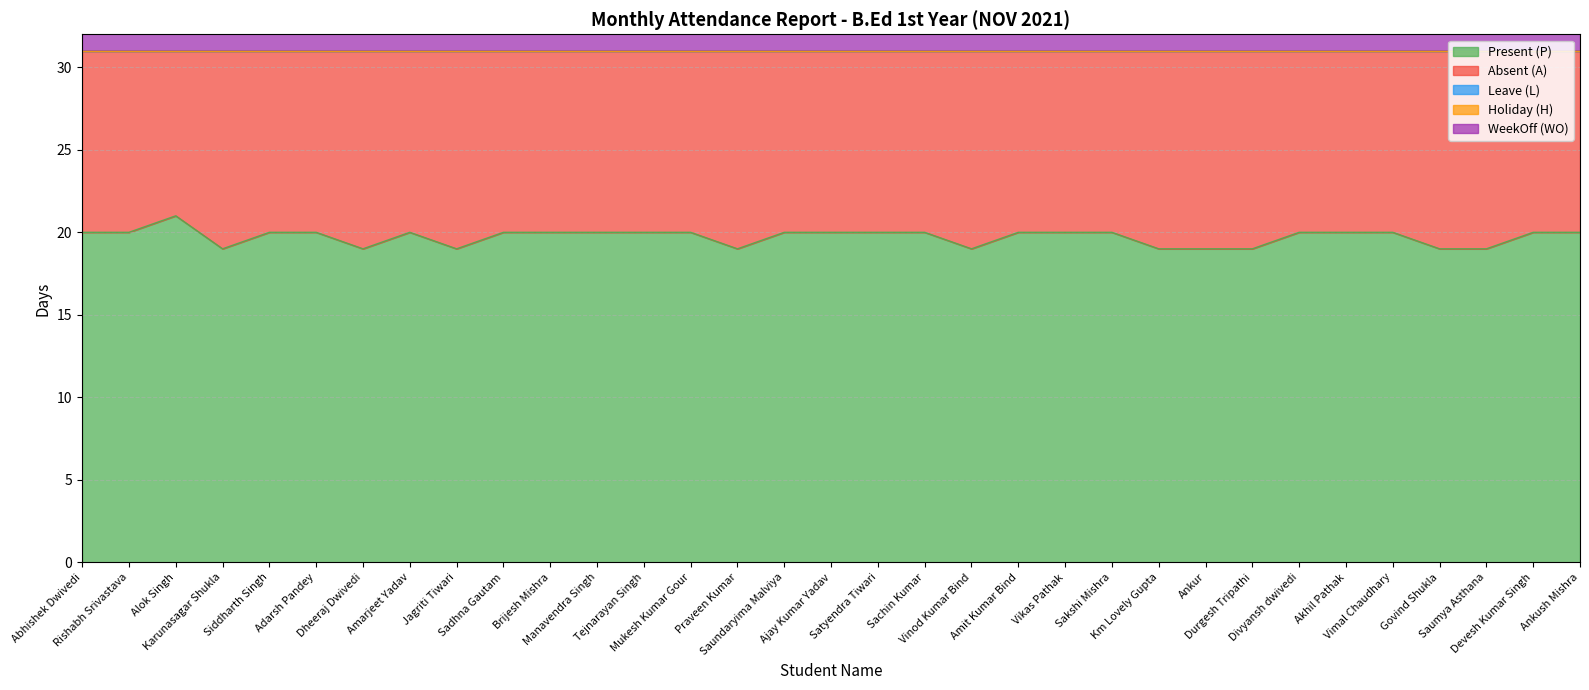

What is the label of the 15th point from the left?

Praveen Kumar